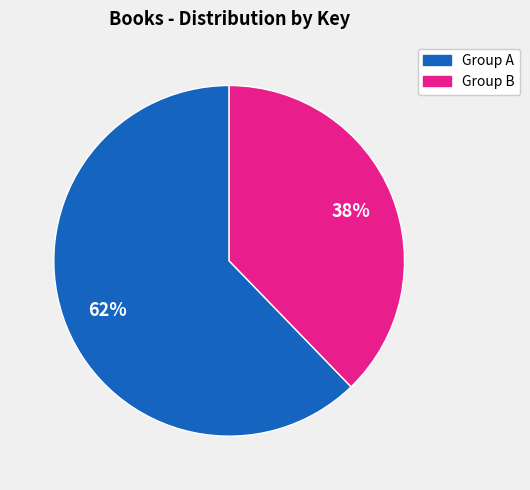

To the nearest percent, what is the difference between the largest and smallest slice percentages?

24%